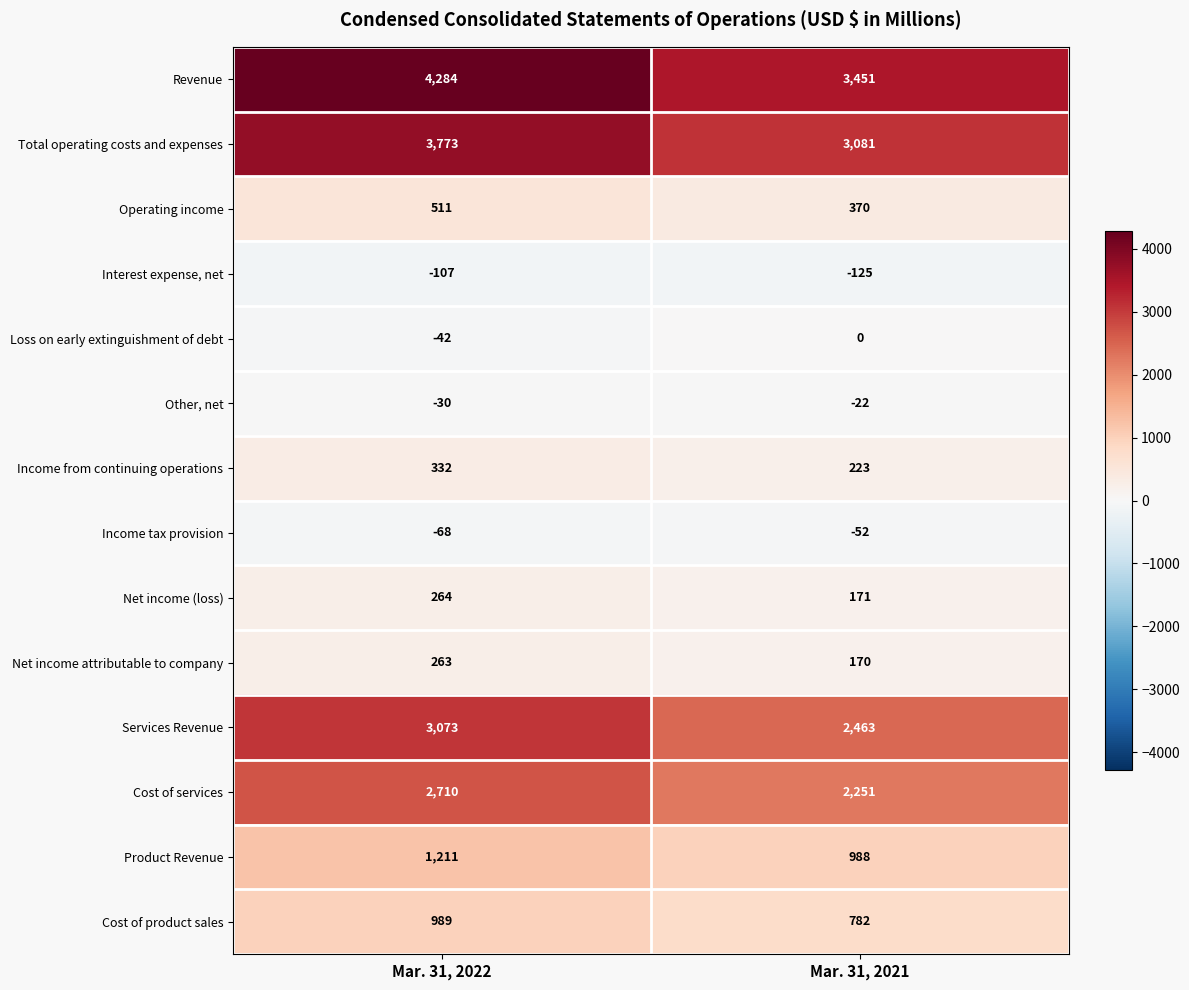

What is the minimum value shown in the chart?

-125